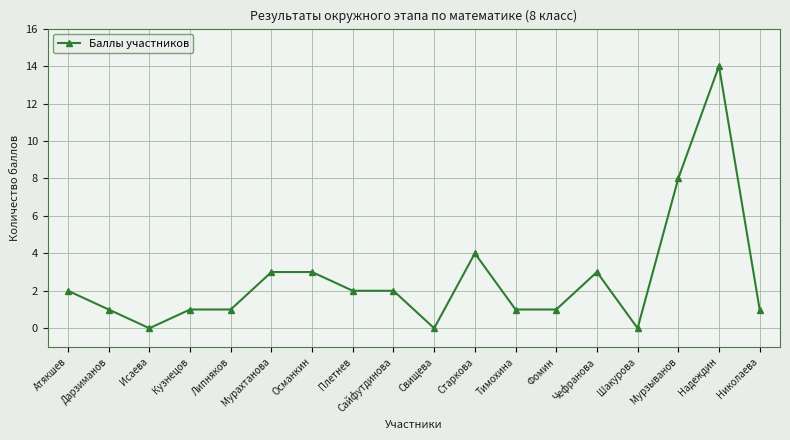

True or false: the data has more than 0 interior local peaks.

True